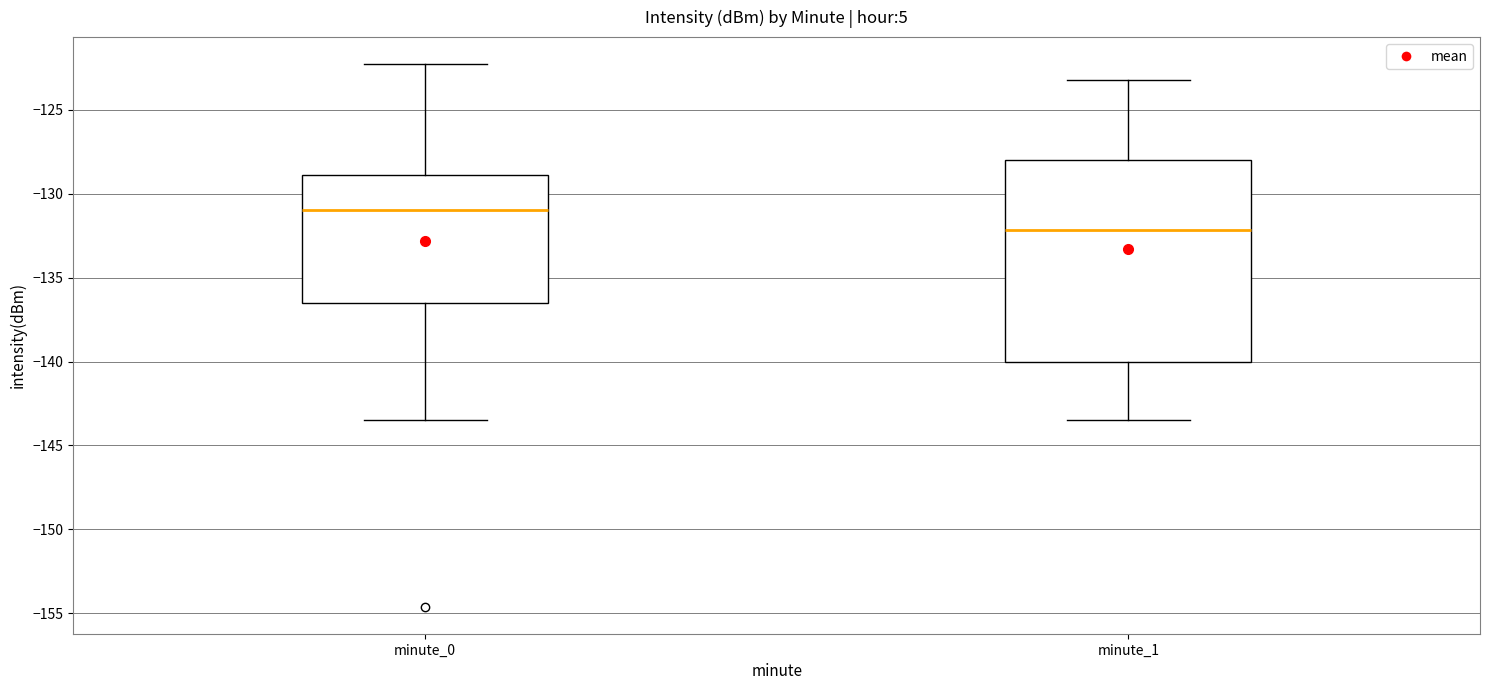

Comparing the boxes themselves (not the whiskers), which one is the tallest?

minute_1